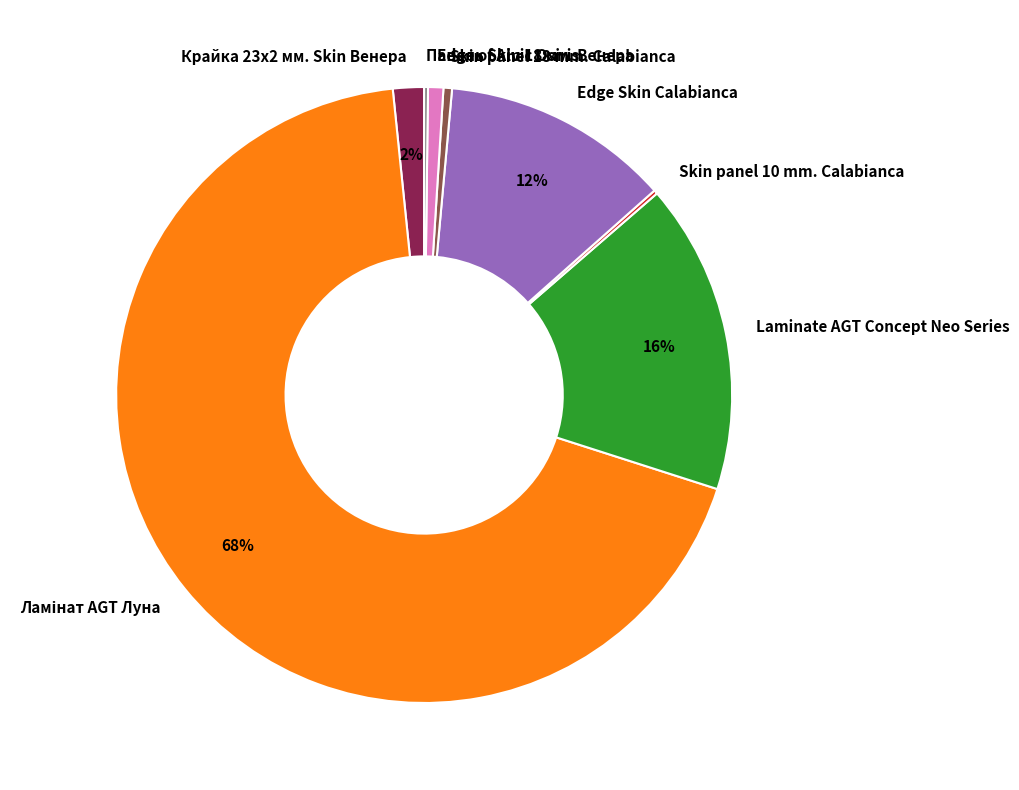

Does any single category account for the majority?

Yes